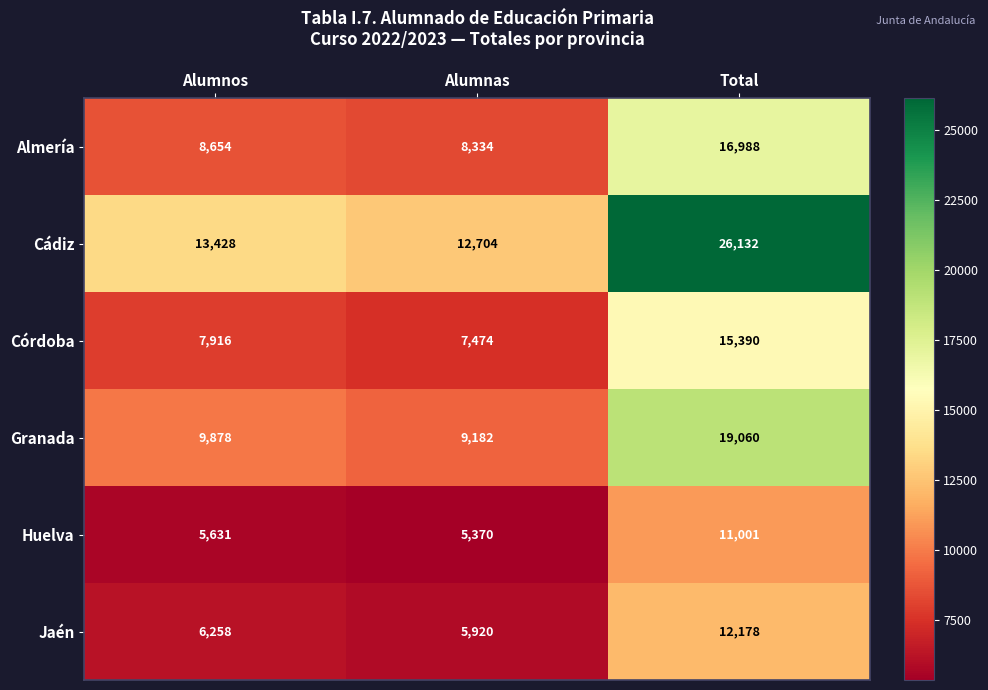

What is the difference between the highest and lowest values at Alumnos?

7797